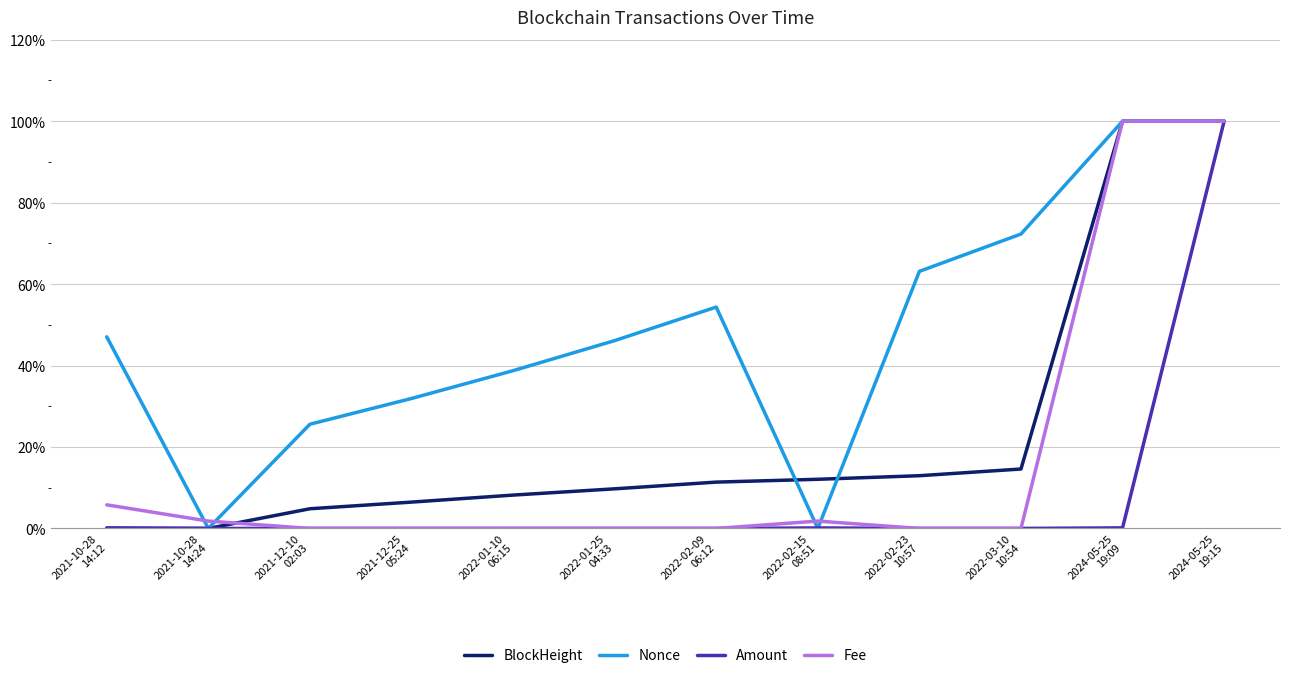

What is the average value of the BlockHeight series?

23.3